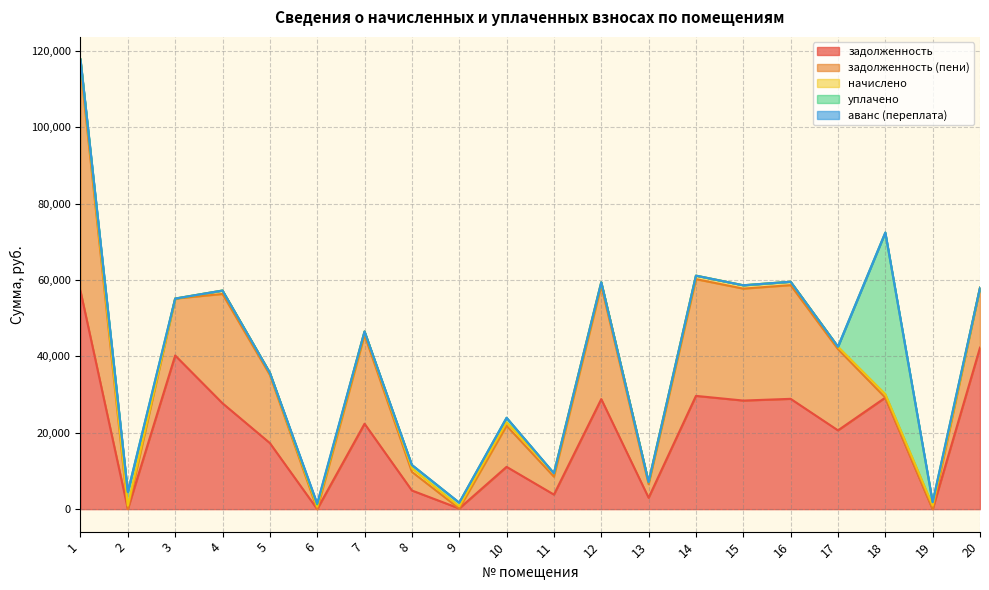

The уплачено series shows 923.2 at 6. True or false?

False